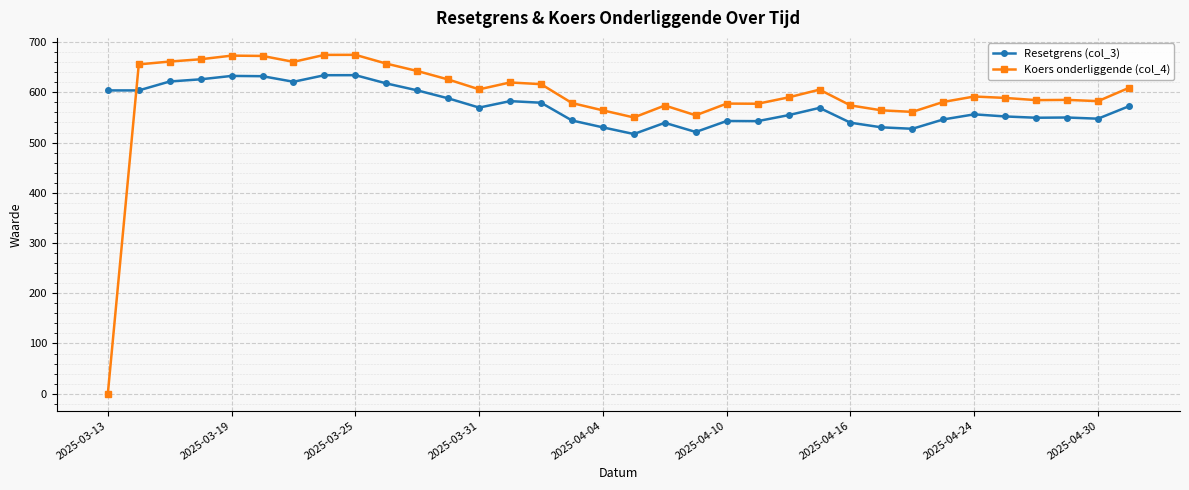

What are all the series names shown in the legend?

Resetgrens (col_3), Koers onderliggende (col_4)